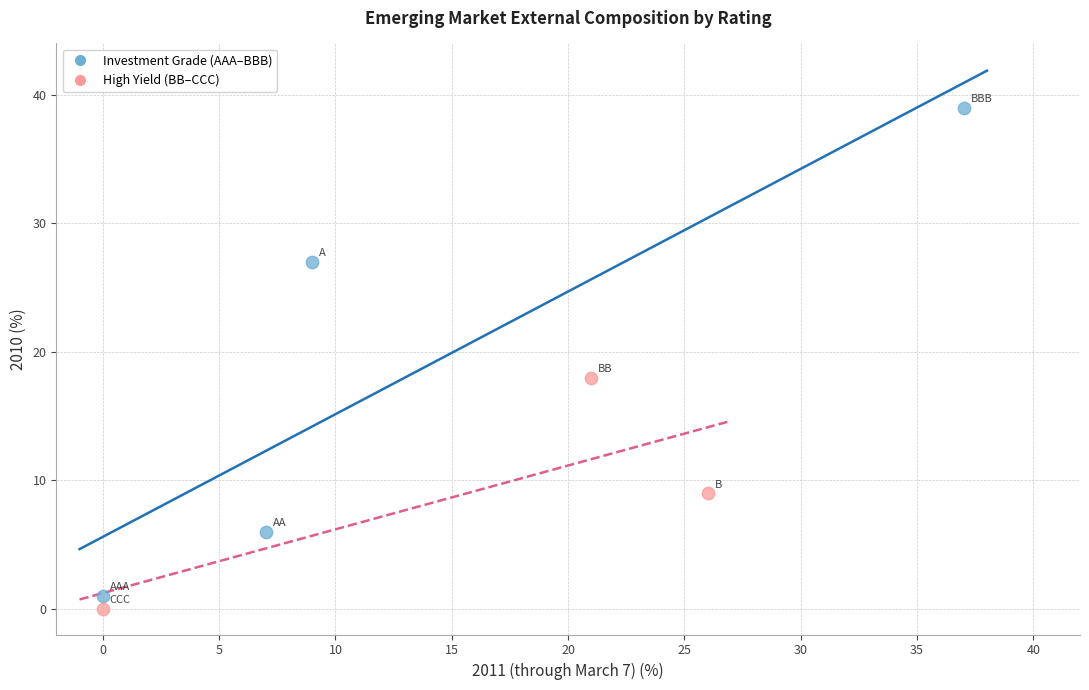

Which series reaches the maximum Y coordinate?

Investment Grade (AAA–BBB)